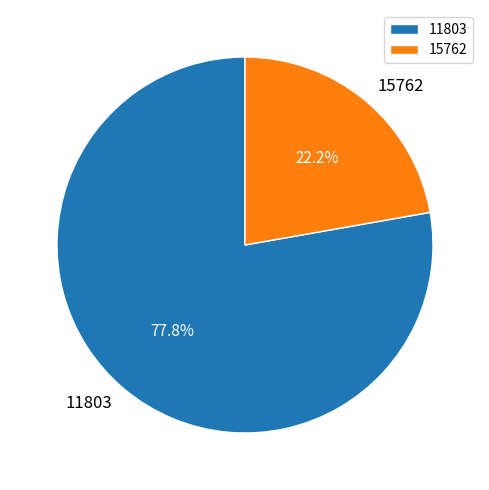

The 11803 slice represents 78% of the pie. True or false?

True